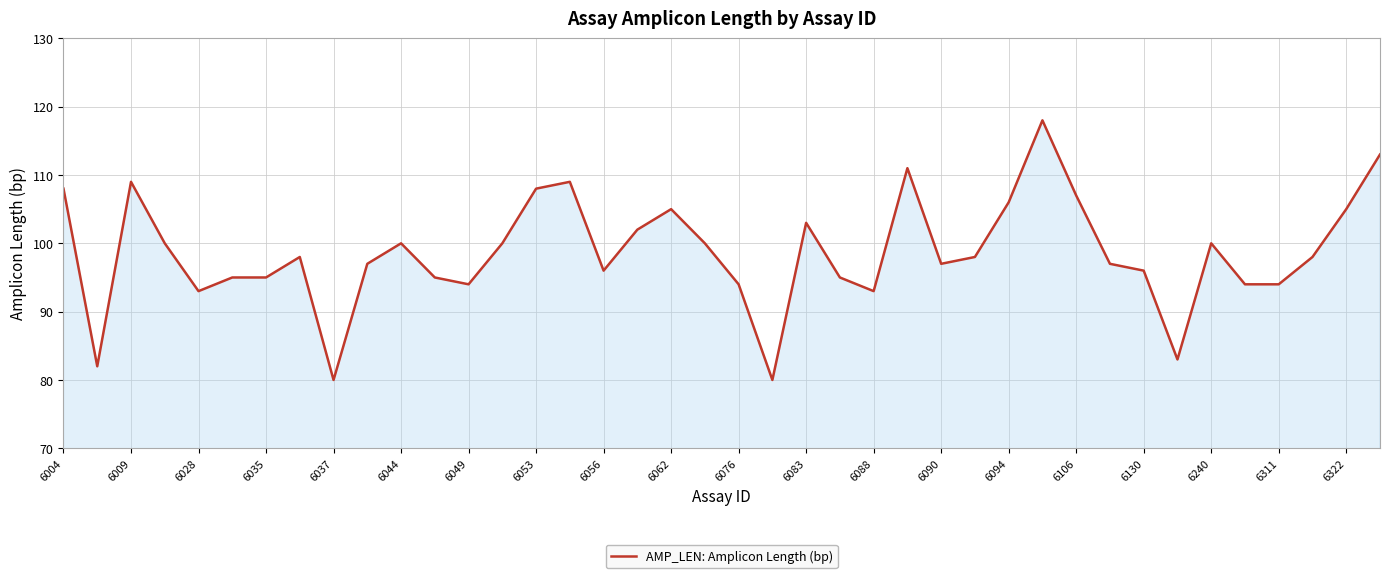

What is the greatest value displayed?

118